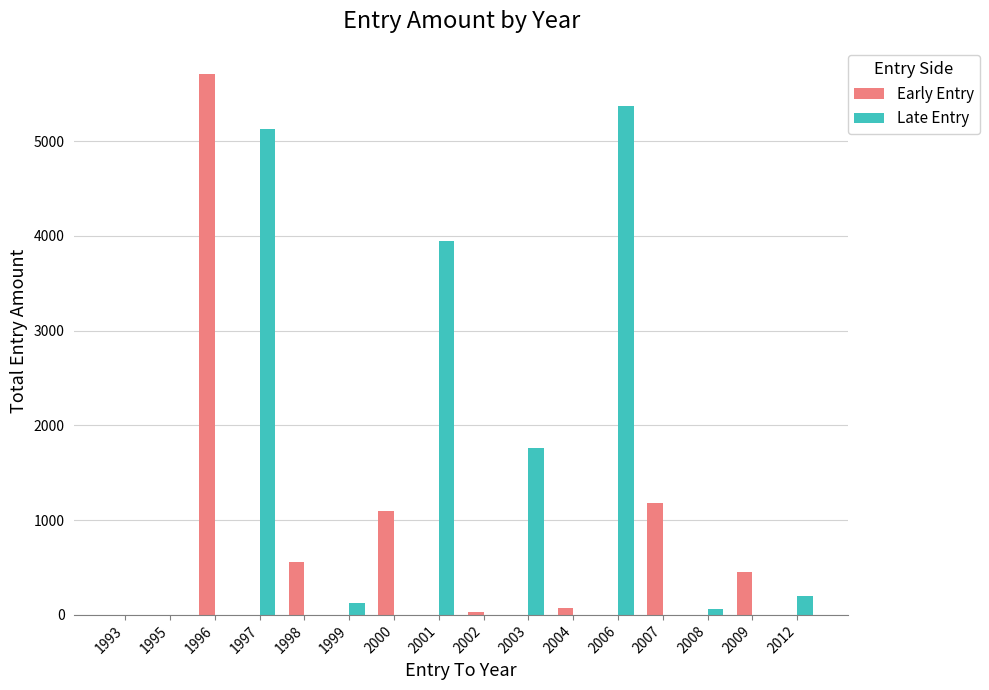

What is the maximum value shown in the chart?

5704.0